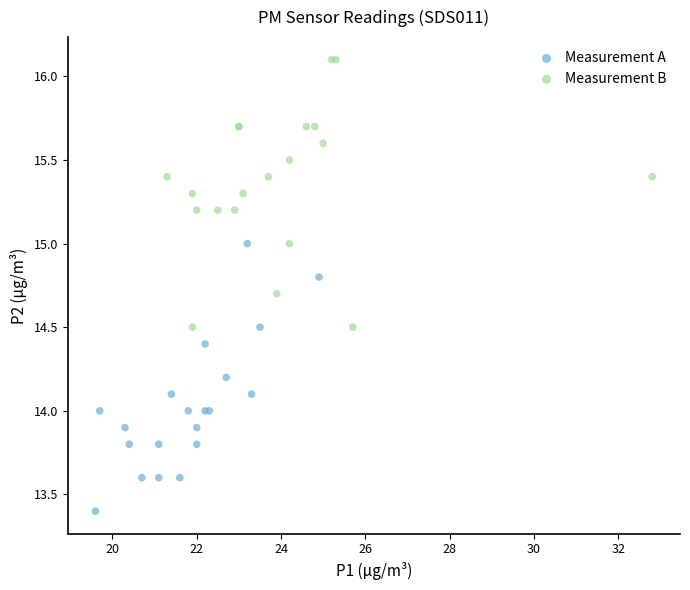

Which series reaches the minimum Y coordinate?

Measurement A